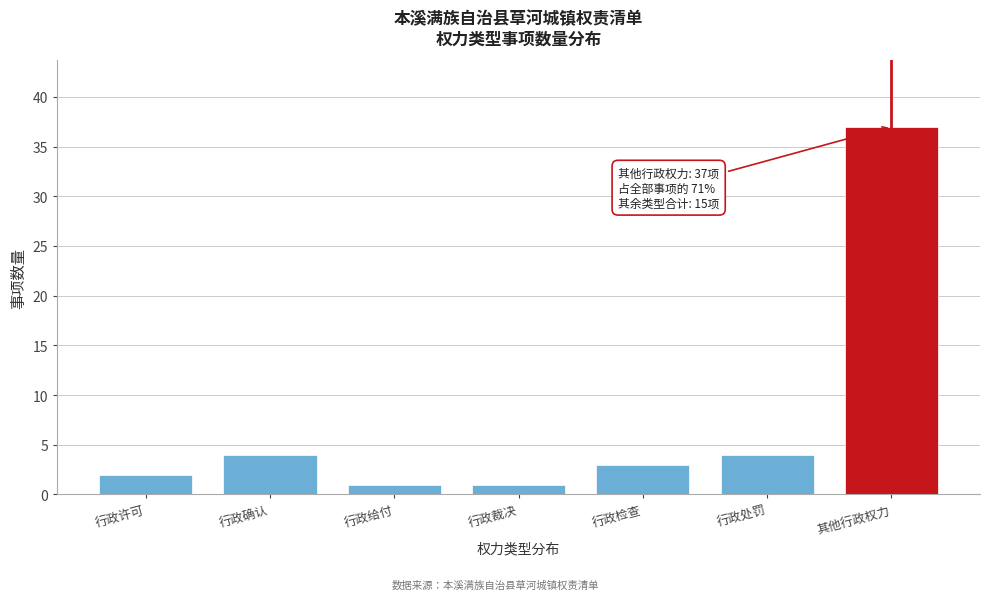

Reading left to right, list all the values displayed in this chart.

行政许可=2	行政确认=4	行政给付=1	行政裁决=1	行政检查=3	行政处罚=4	其他行政权力=37